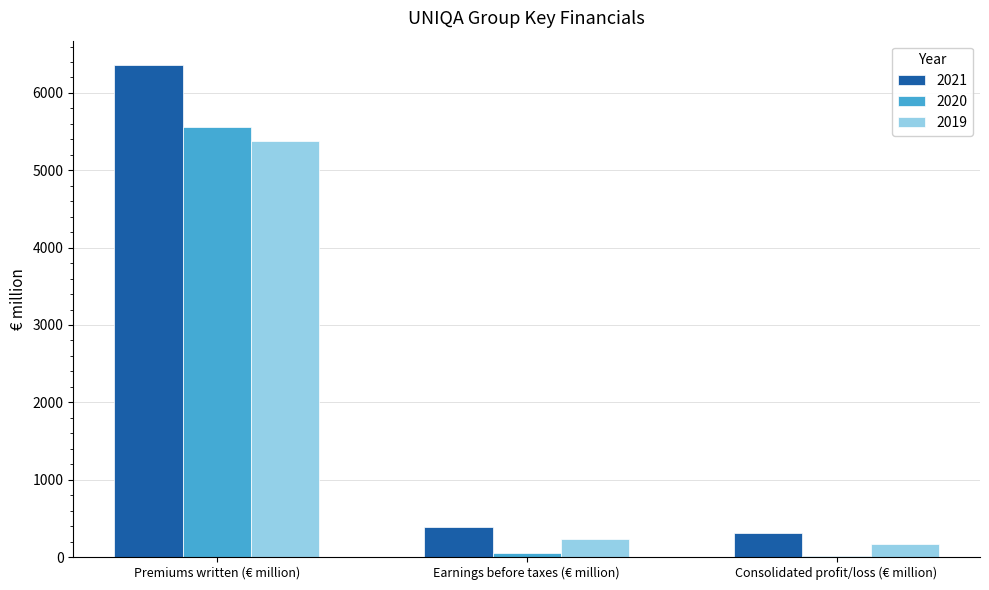

What is the sum of all 2019 values?

5775.6